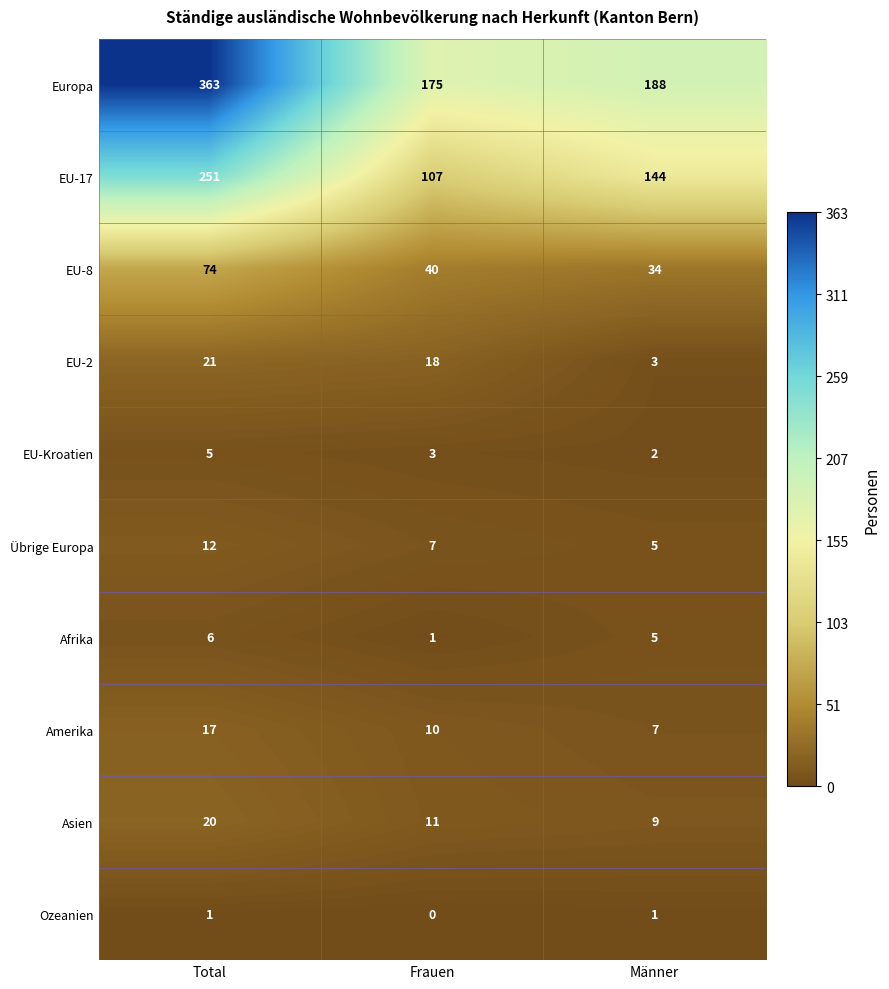

Count the number of data series in this chart.

10